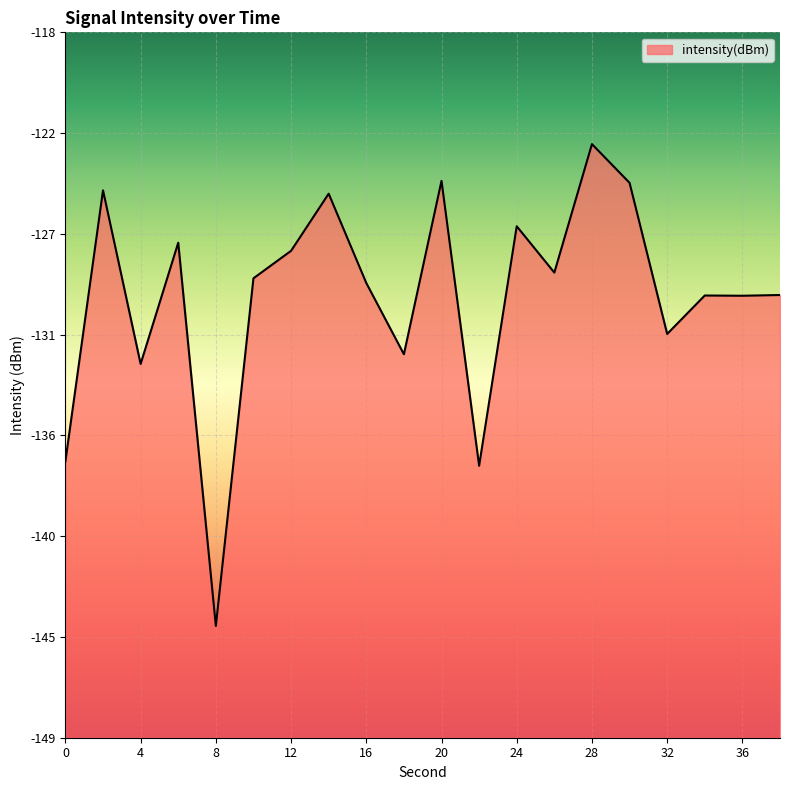

Where is the first local maximum?

2